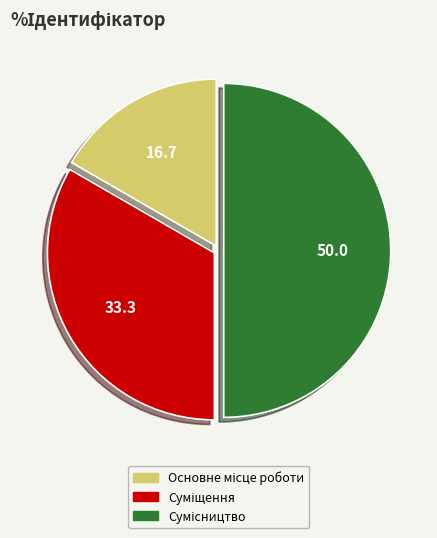

Which slice is the largest?

Сумісництво